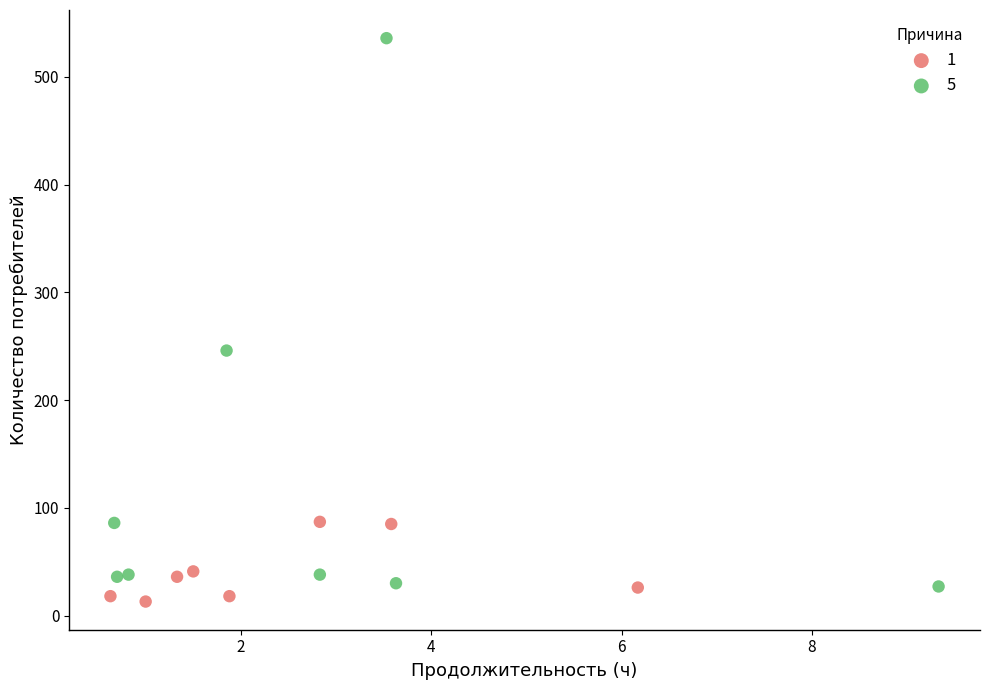

Which series has the largest Y range (max minus min)?

5